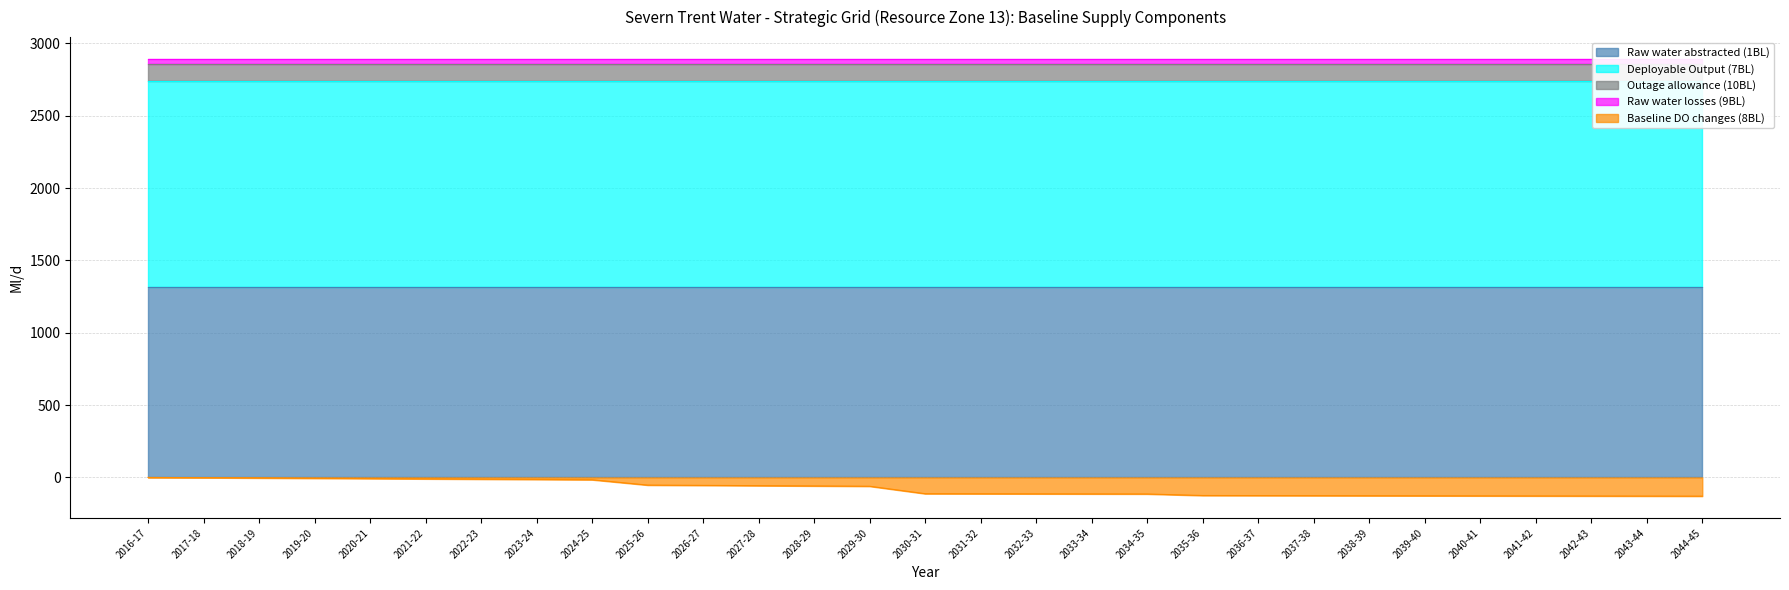

Reading left to right, transcribe all the data shown in this chart.

Raw water abstracted (1BL): 1312.8	1312.8	1312.8	1312.8	1312.8	1312.8	1312.8	1312.8	1312.8	1312.8	1312.8	1312.8	1312.8	1312.8	1312.8	1312.8	1312.8	1312.8	1312.8	1312.8	1312.8	1312.8	1312.8	1312.8	1312.8	1312.8	1312.8	1312.8	1312.8
Deployable Output (7BL): 1428.8	1428.8	1428.8	1428.8	1428.8	1428.8	1428.8	1428.8	1428.8	1428.8	1428.8	1428.8	1428.8	1428.8	1428.8	1428.8	1428.8	1428.8	1428.8	1428.8	1428.8	1428.8	1428.8	1428.8	1428.8	1428.8	1428.8	1428.8	1428.8
Outage allowance (10BL): 113.2	113.2	113.2	113.2	113.2	113.2	113.2	113.2	113.2	113.2	113.2	113.2	113.2	113.2	113.2	113.2	113.2	113.2	113.2	113.2	113.2	113.2	113.2	113.2	113.2	113.2	113.2	113.2	113.2
Raw water losses (9BL): 37.4	37.4	37.4	37.4	37.4	37.4	37.4	37.4	37.4	37.4	37.4	37.4	37.4	37.4	37.4	37.4	37.4	37.4	37.4	37.4	37.4	37.4	37.4	37.4	37.4	37.4	37.4	37.4	37.4
Baseline DO changes (8BL): 0.0	-2.0	-4.0	-6.0	-8.0	-10.0	-12.0	-14.0	-16.0	-53.0	-55.0	-57.0	-59.0	-61.0	-112.5	-113.0	-113.5	-114.0	-114.5	-125.0	-125.5	-126.0	-126.5	-127.0	-127.5	-128.0	-128.5	-129.0	-129.5